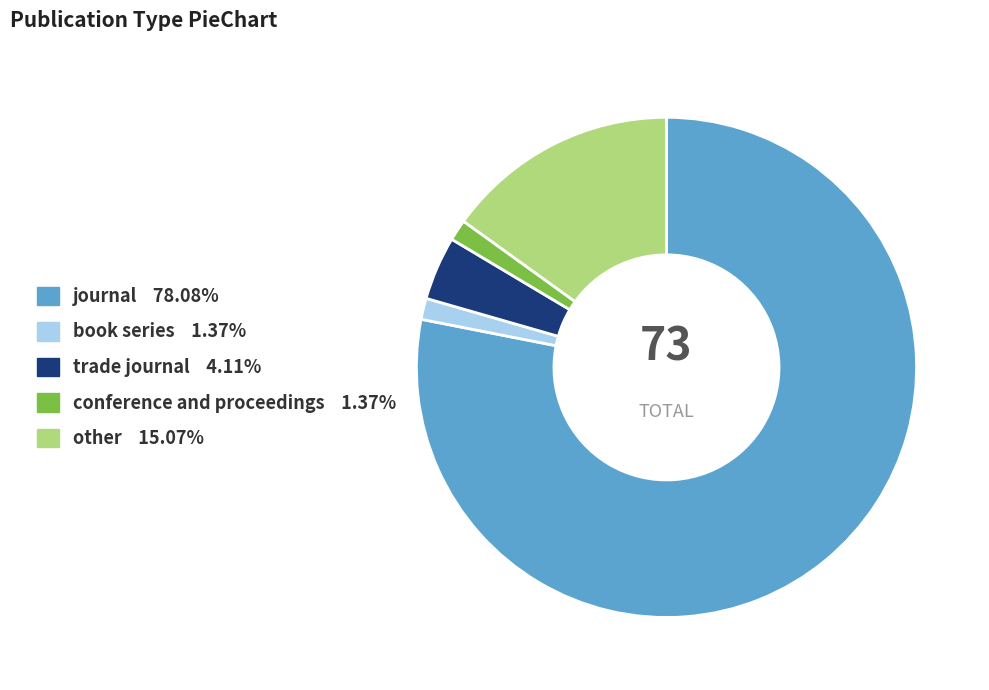

Do other and conference and proceedings together represent more than half of the pie?

No